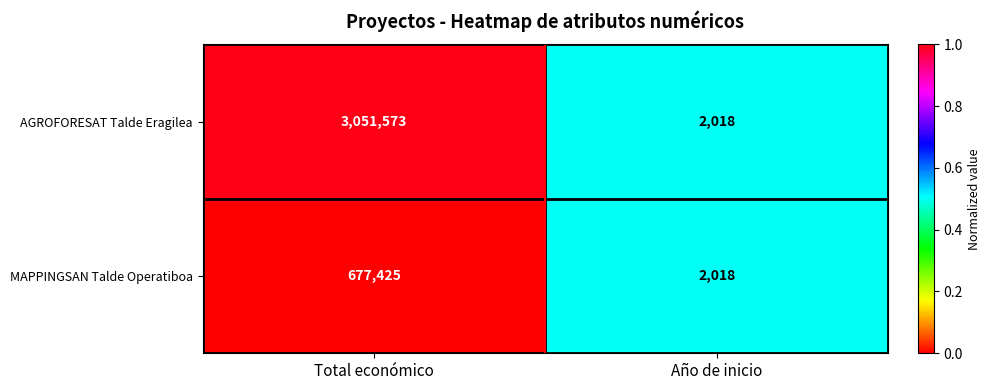

Where is AGROFORESAT Talde Eragilea nearest to the value 1526795?

Año de inicio